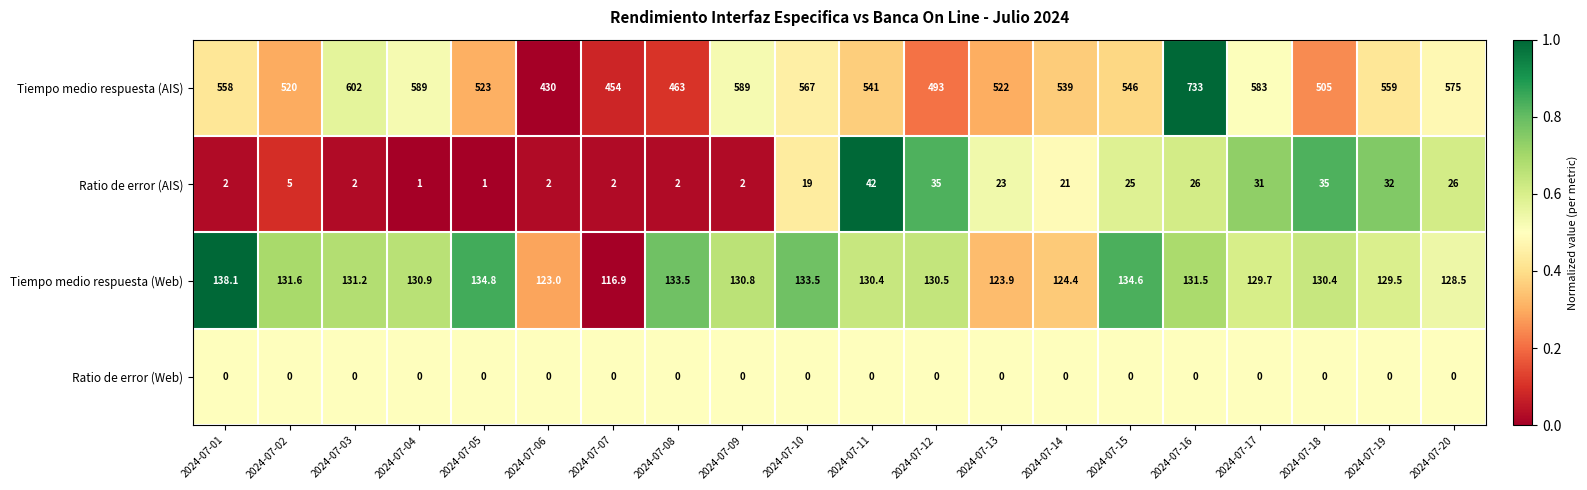

What is the spread (max minus min) of values at 2024-07-04?

589.0